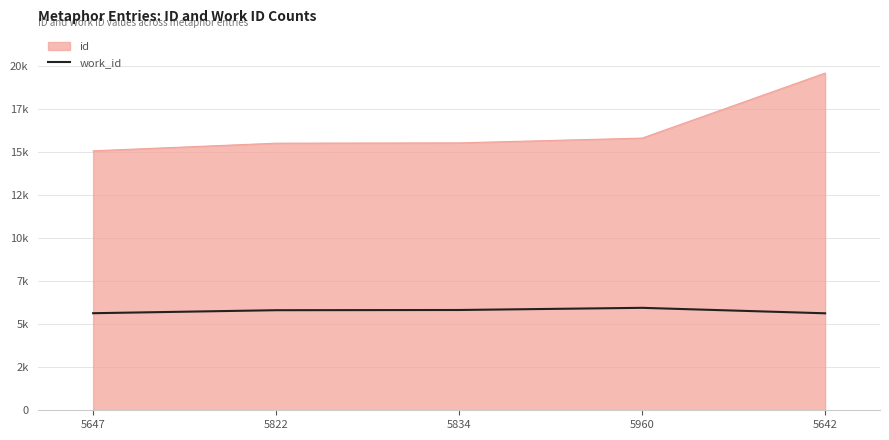

What are all the series names shown in the legend?

id, work_id